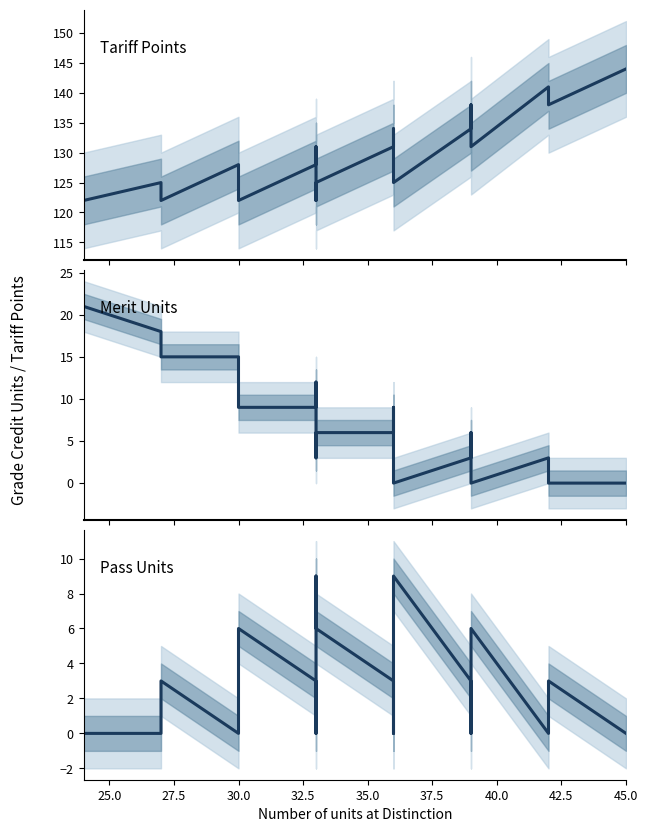

What are all the series names shown in the legend?

Tariff points, Merit units, Pass units